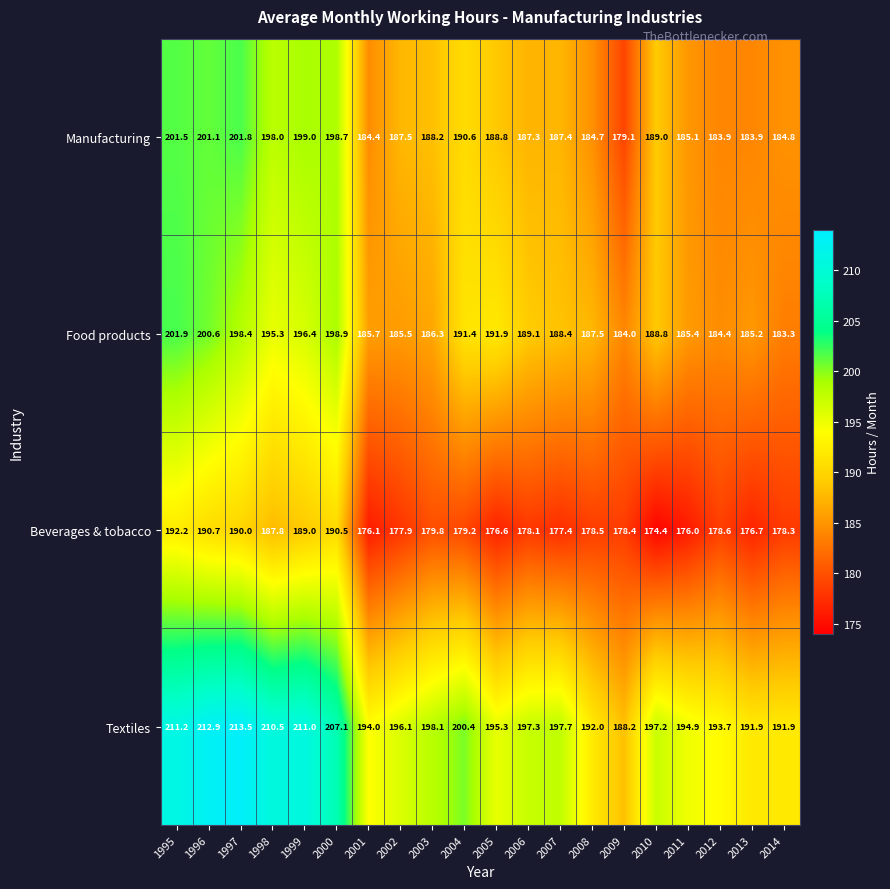

The value of Beverages & tobacco at 1998 is 119.2. True or false?

False